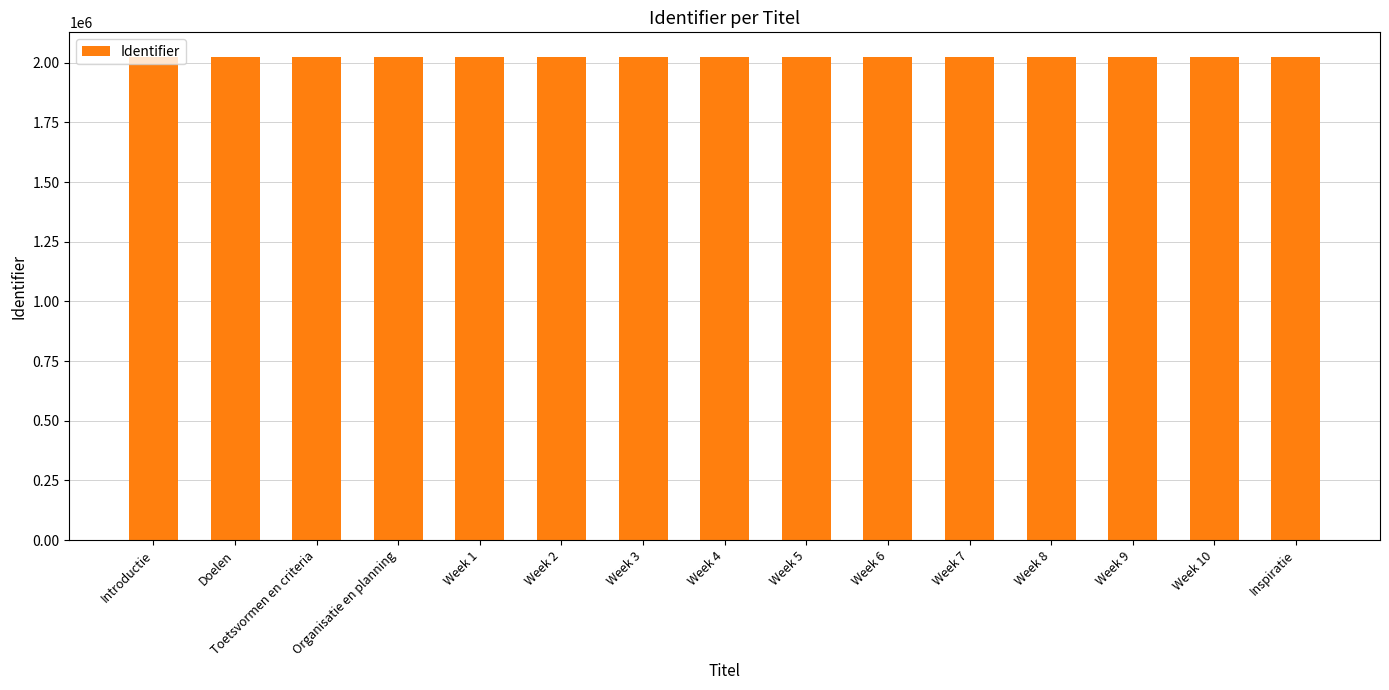

What is the change in value from Week 7 to Week 9?

+4